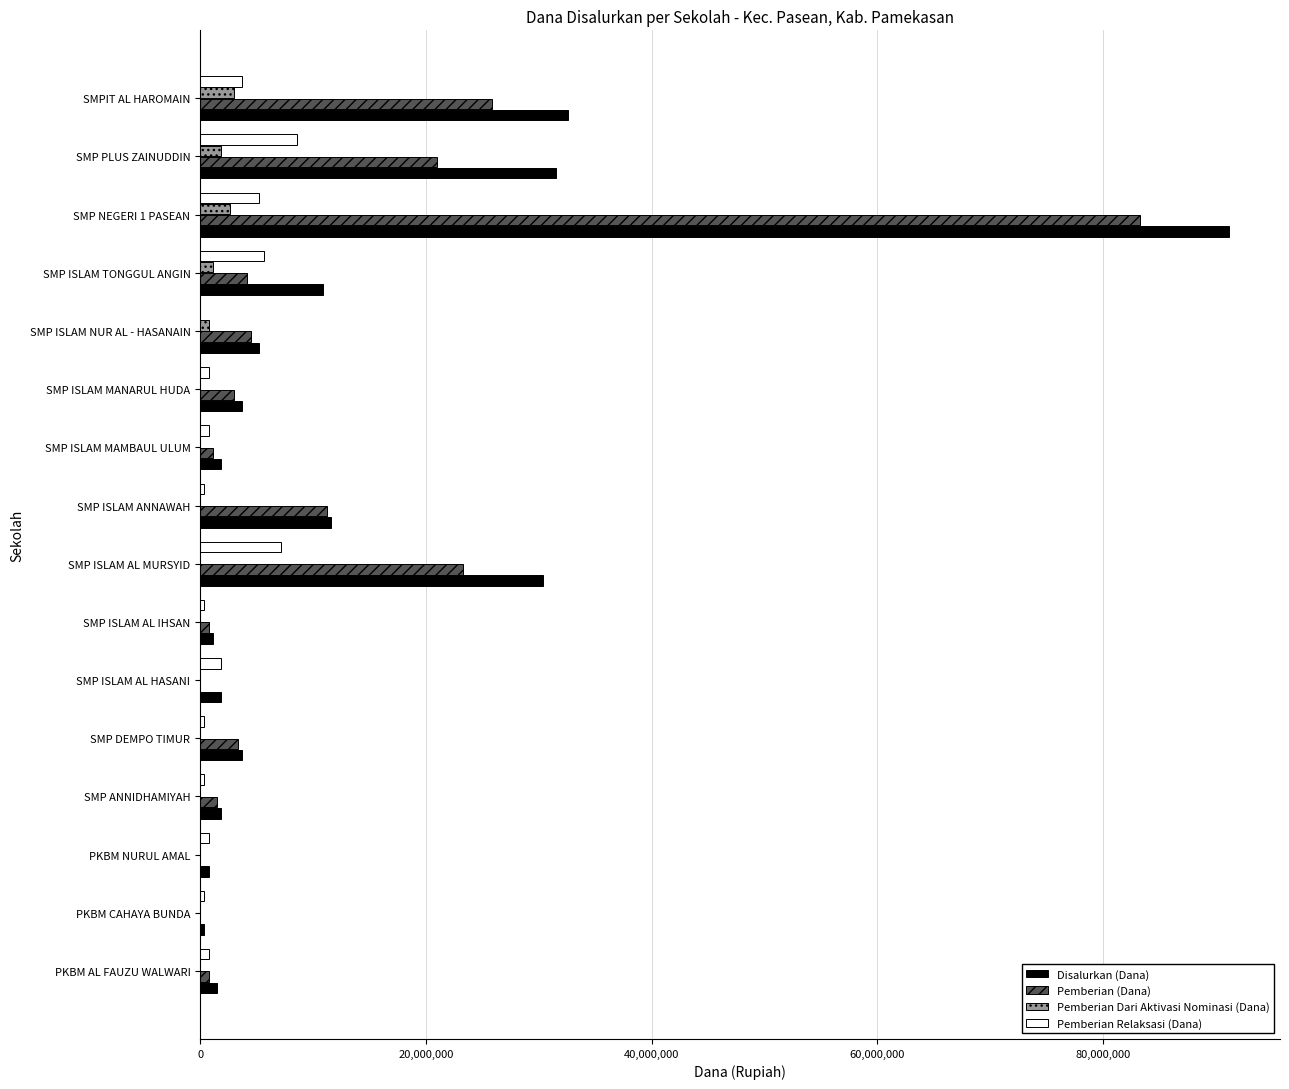

At which label is Pemberian (Dana) closest to 41625000?

SMPIT AL HAROMAIN